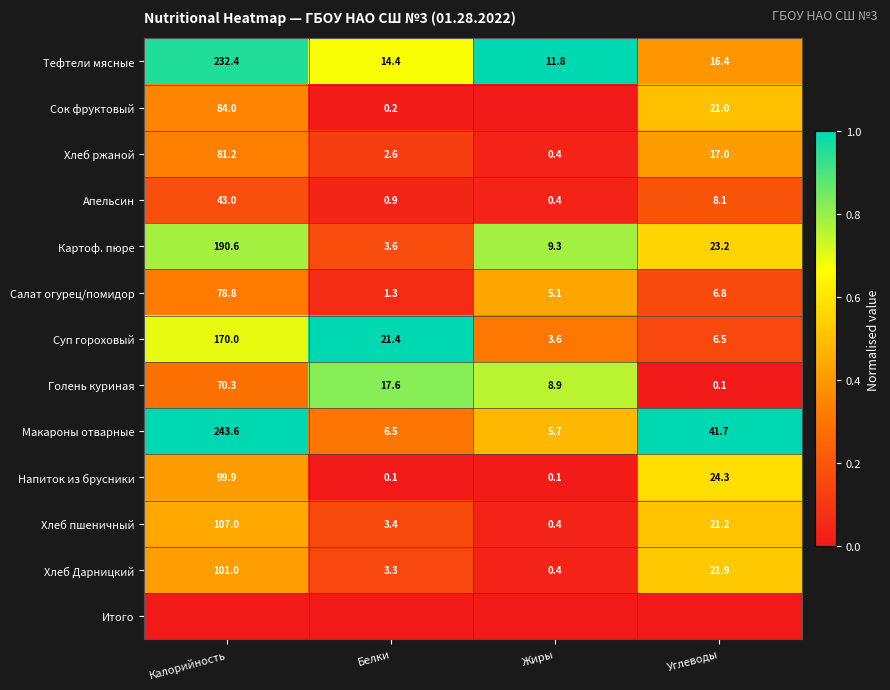

List the labels in order of Хлеб пшеничный value, smallest first.

Жиры, Белки, Углеводы, Калорийность